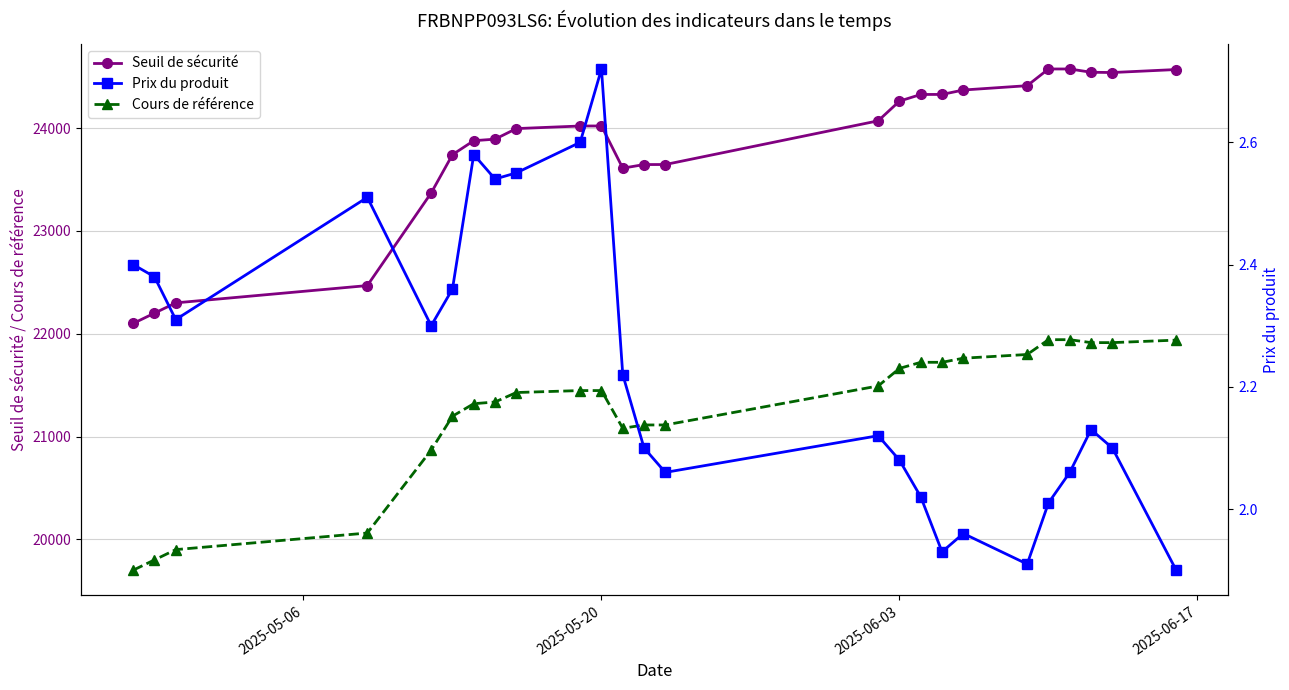

True or false: Seuil de sécurité and Cours de référence cross at least once.

False